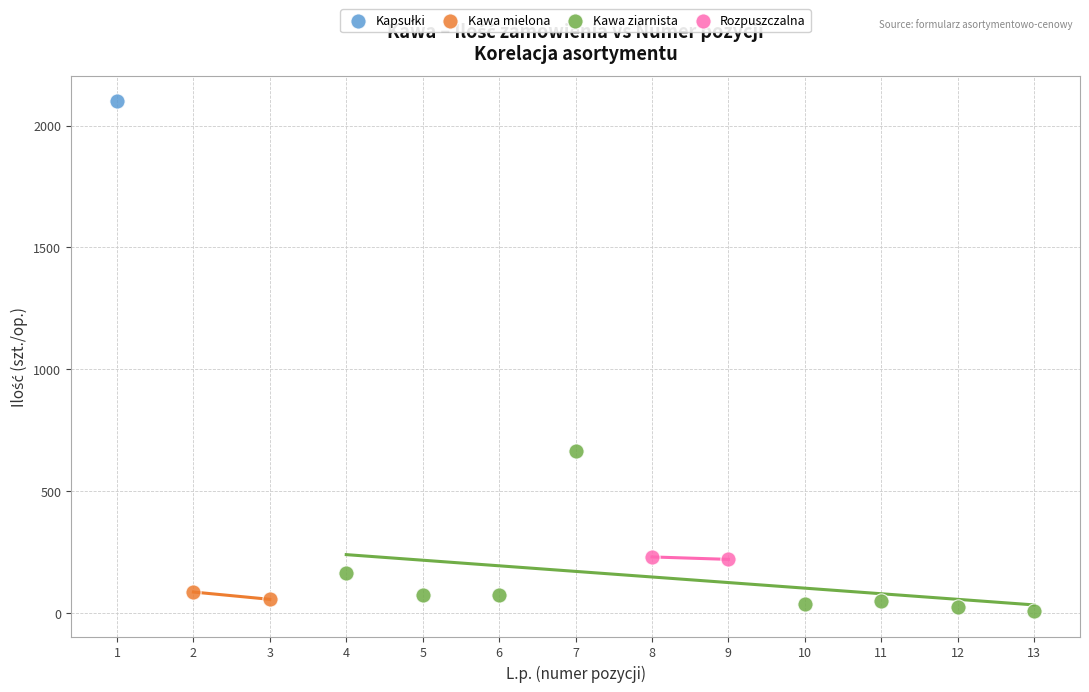

Which series contains the lowest Y value?

Kawa ziarnista